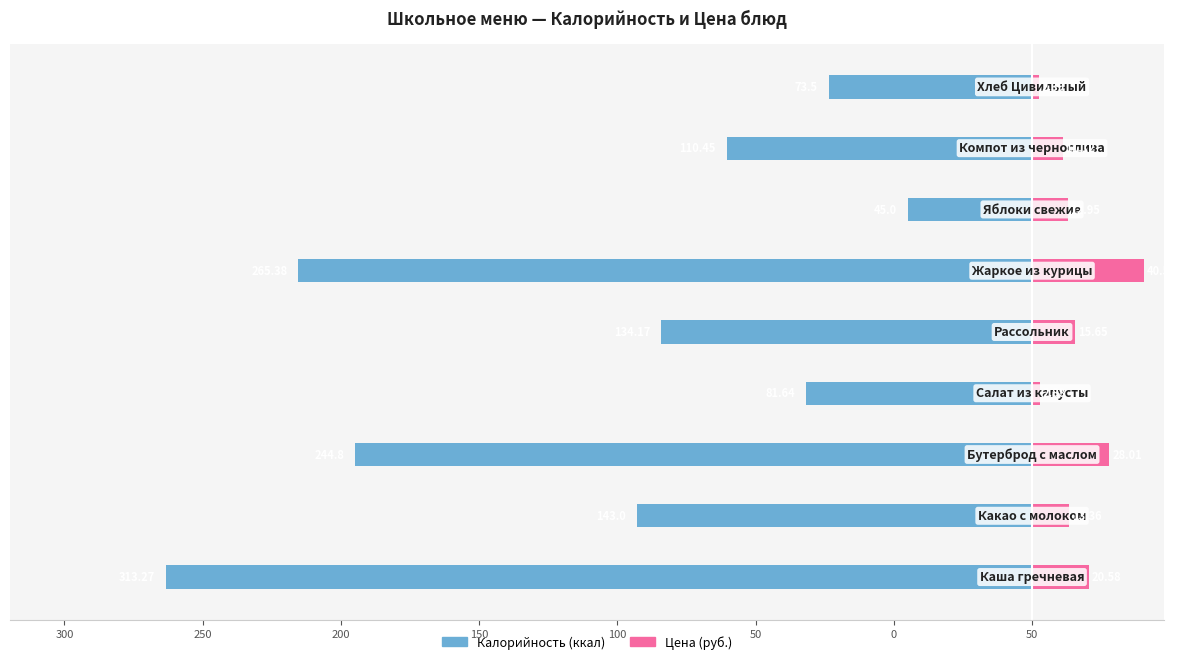

How many bars are there in total?

18